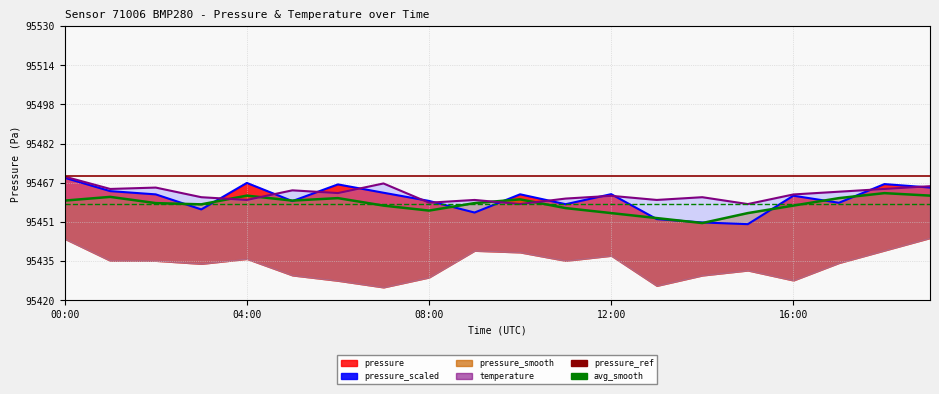

What is the maximum value for pressure_scaled?

95469.2